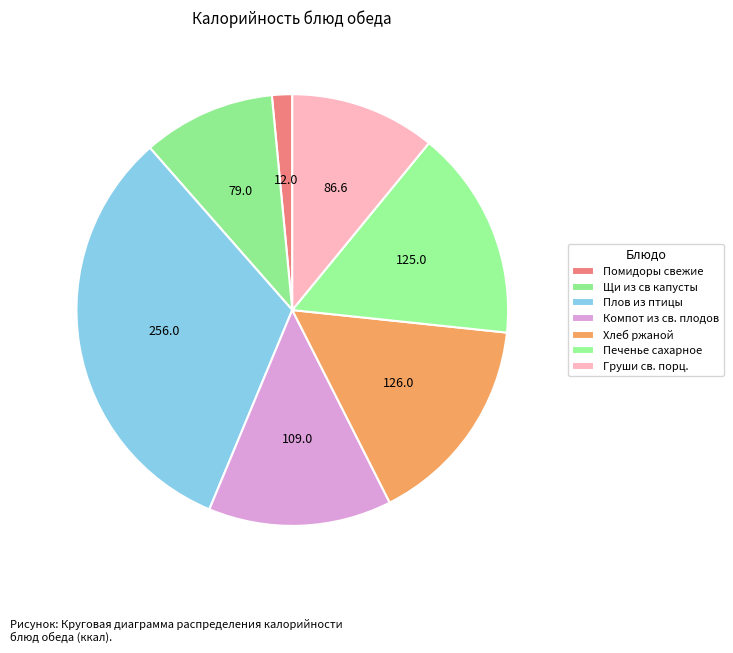

How many segments does this pie chart have?

7